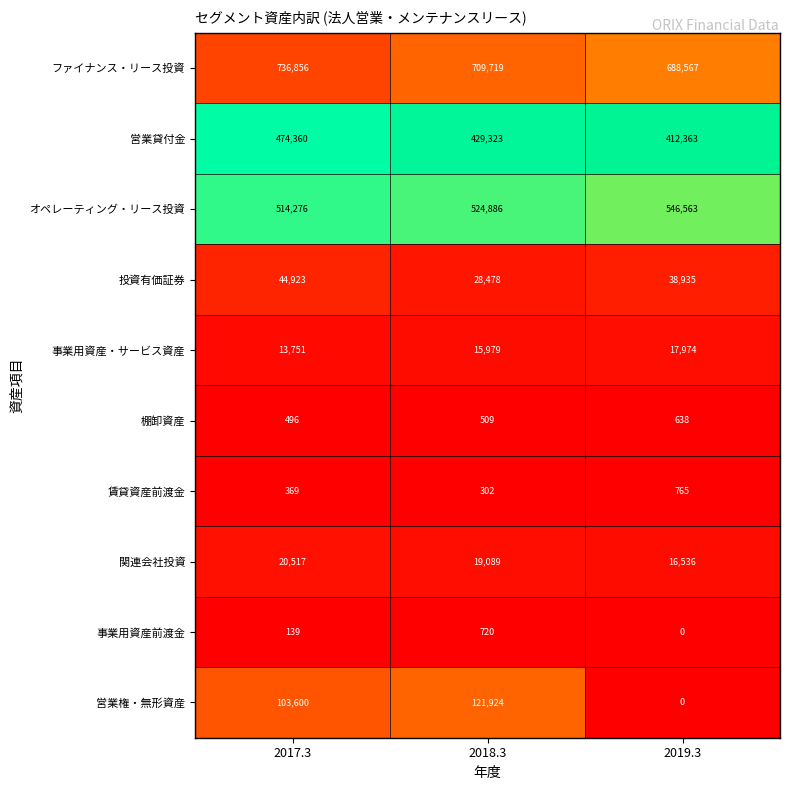

Rank the series by their maximum value, from lowest to highest.

棚卸資産, 事業用資産前渡金, 賃貸資産前渡金, 事業用資産・サービス資産, 関連会社投資, 投資有価証券, 営業権・無形資産, 営業貸付金, オペレーティング・リース投資, ファイナンス・リース投資